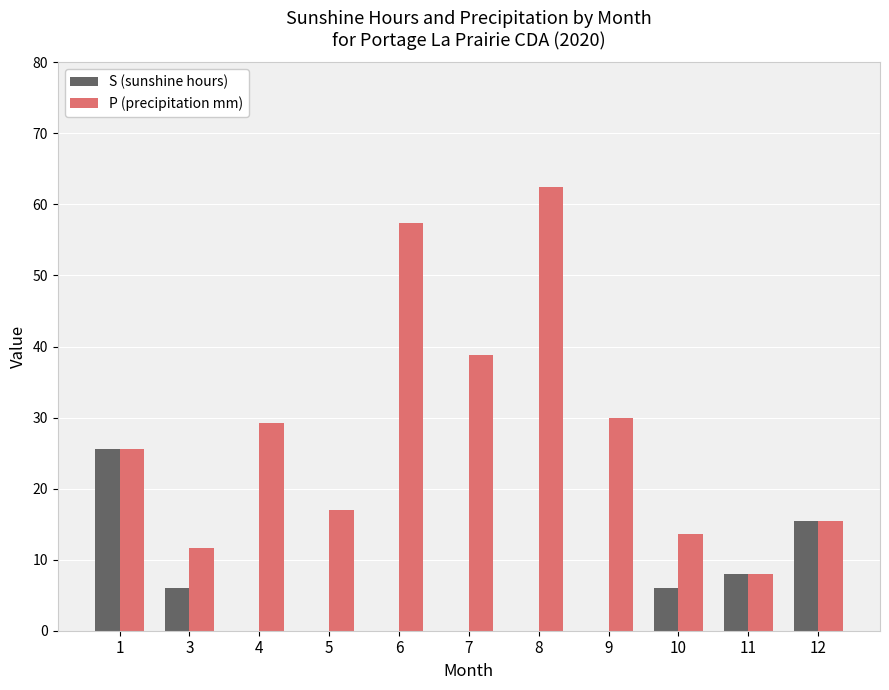

The S (sunshine hours) series shows 0.0 at 8. True or false?

True